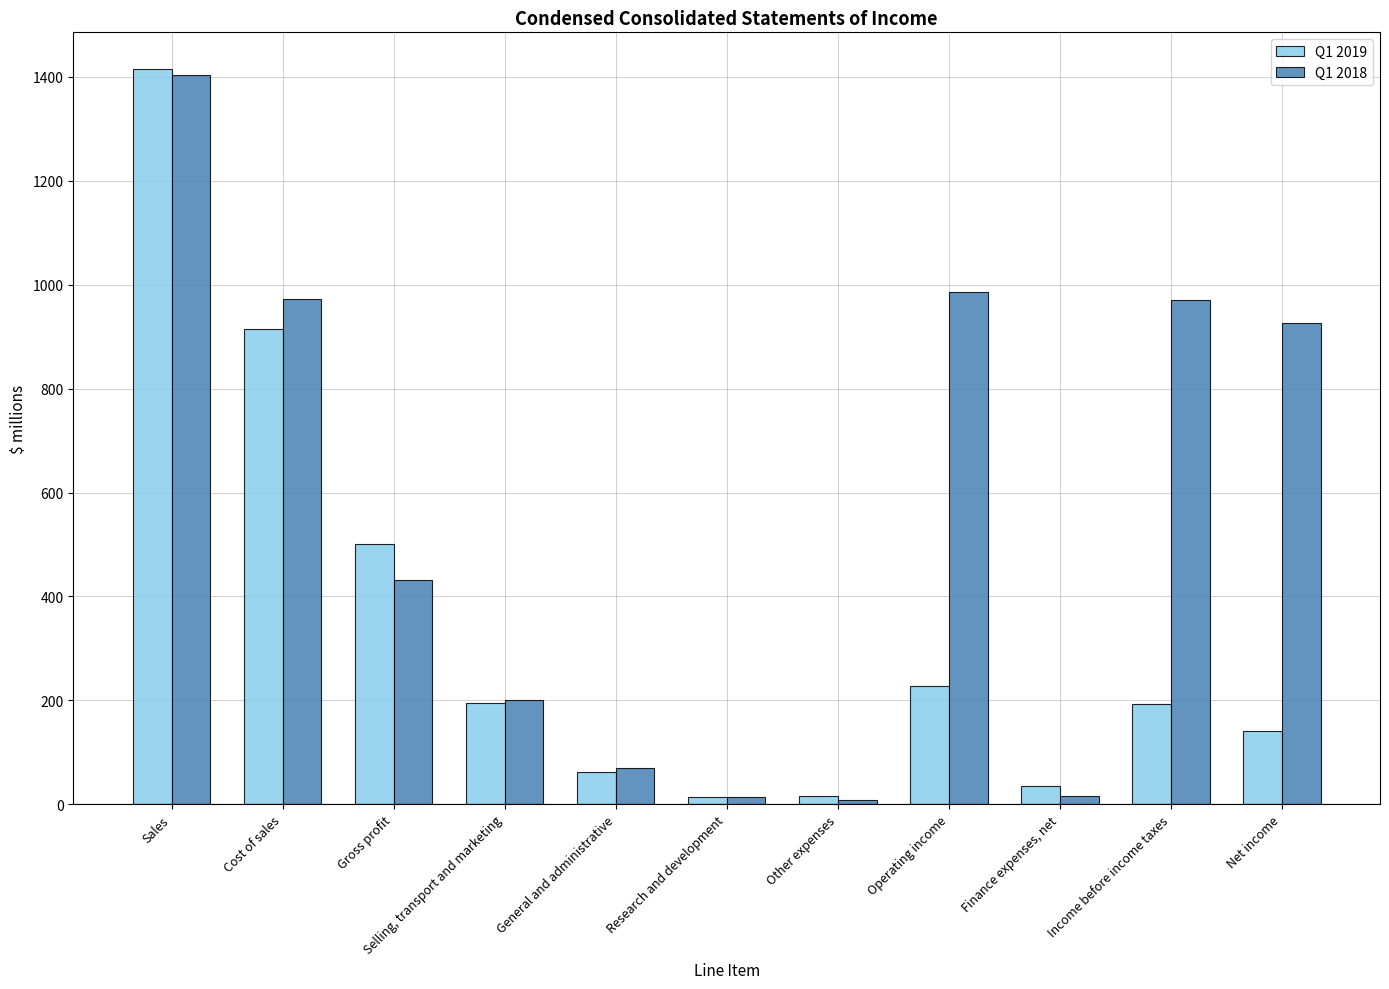

What is the greatest value displayed?

1415